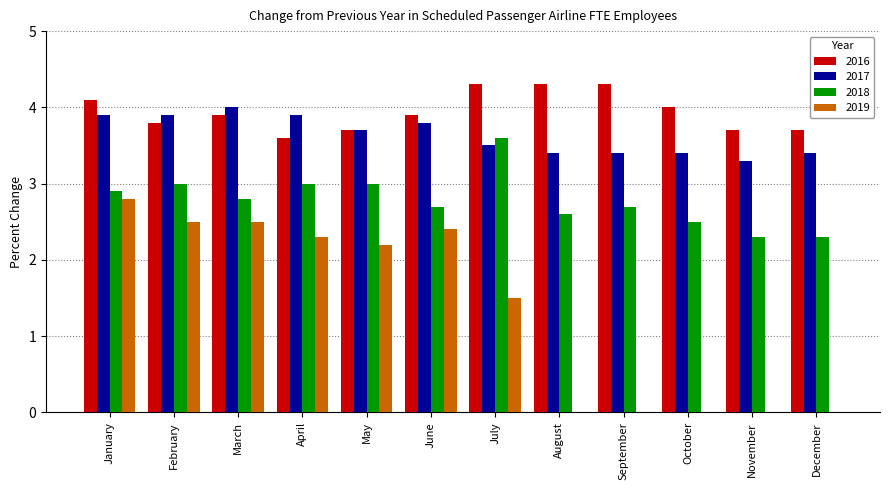

Is the value of 2017 at September greater than the value of 2016 at December?

No